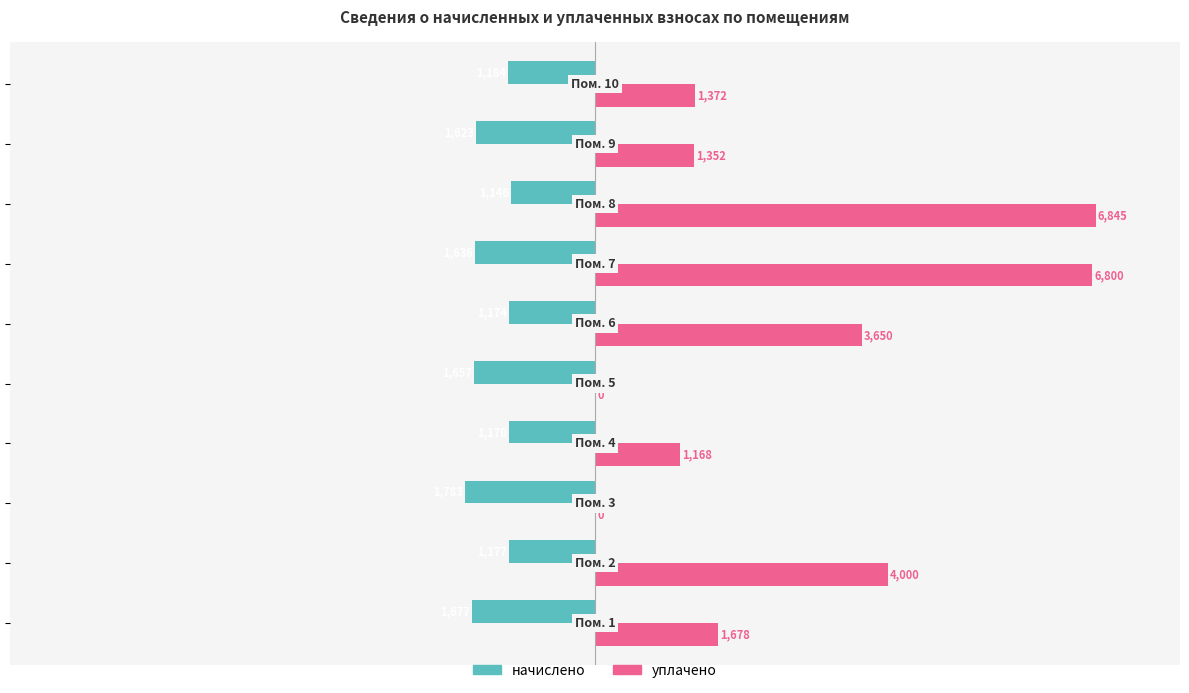

Which series has the largest total across all categories?

уплачено